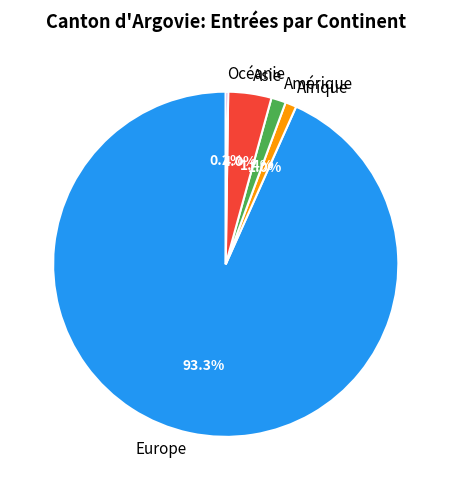

What percentage is the Amérique slice, to the nearest percent?

1%